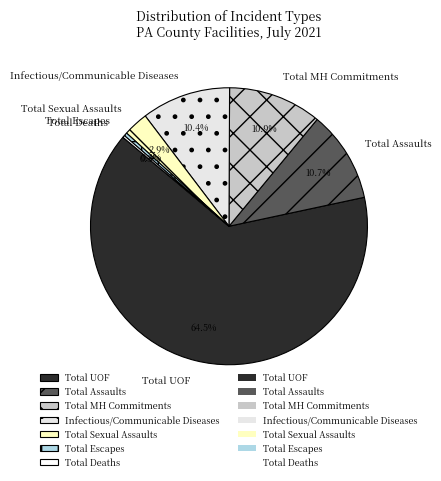

True or false: Total Escapes accounts for 0% of the total.

True